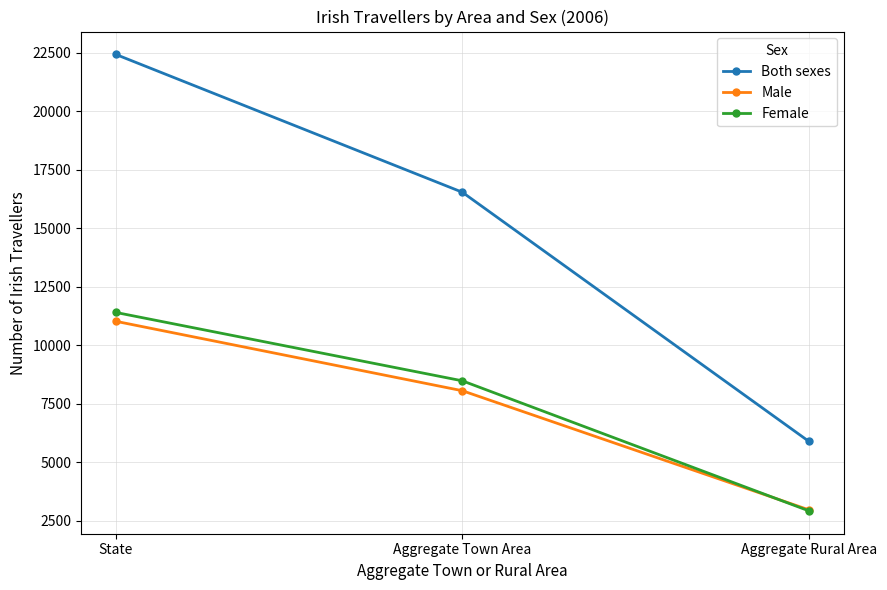

What is the value of the Female point at the 3rd from the left?

2924